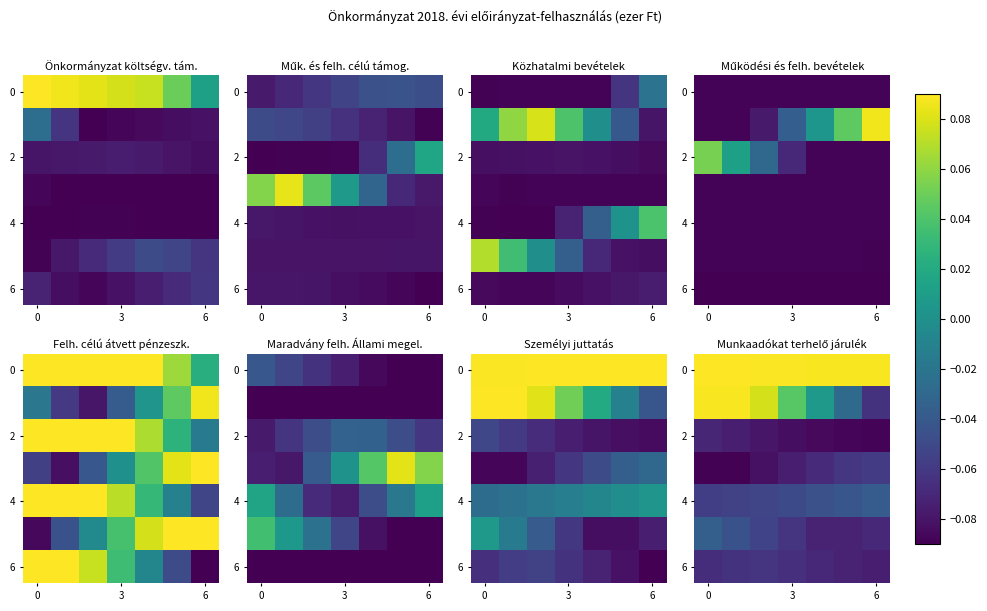

The value of 4 at 3 is -0.1. True or false?

False